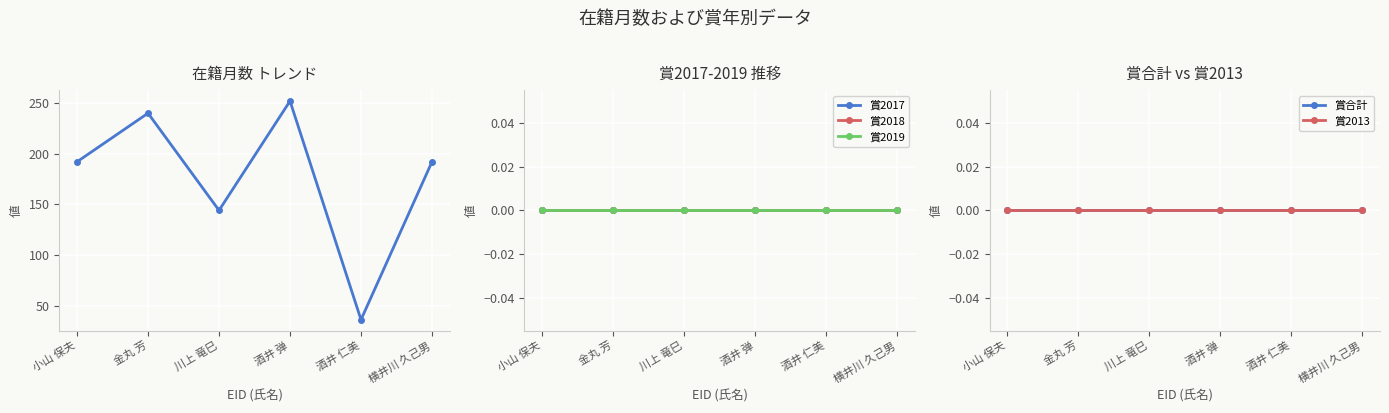

Count the number of data series in this chart.

6